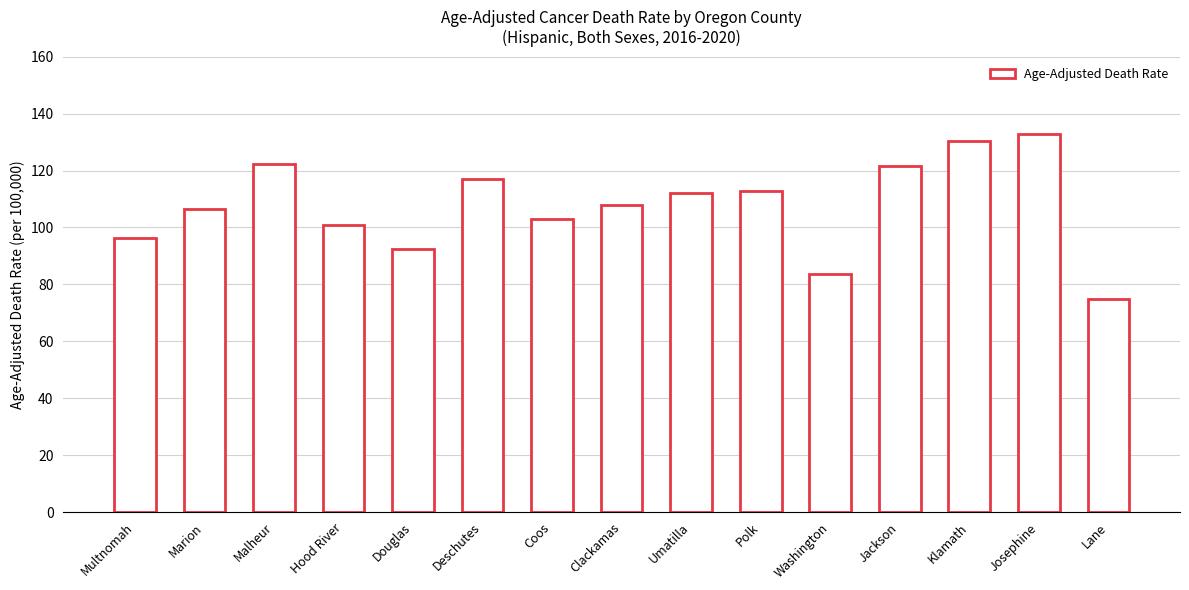

True or false: the data shows 103.1 at Coos.

True